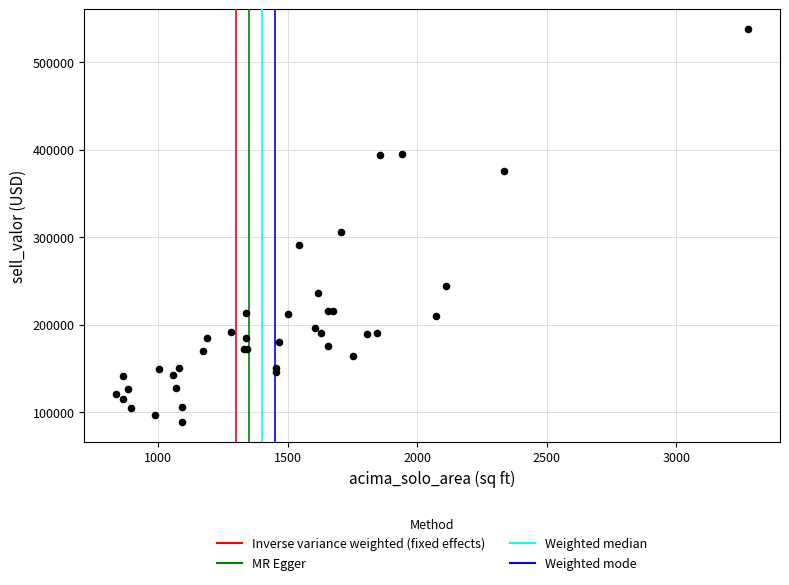

What Y value in the scatter plot is closest to 313000?

306000